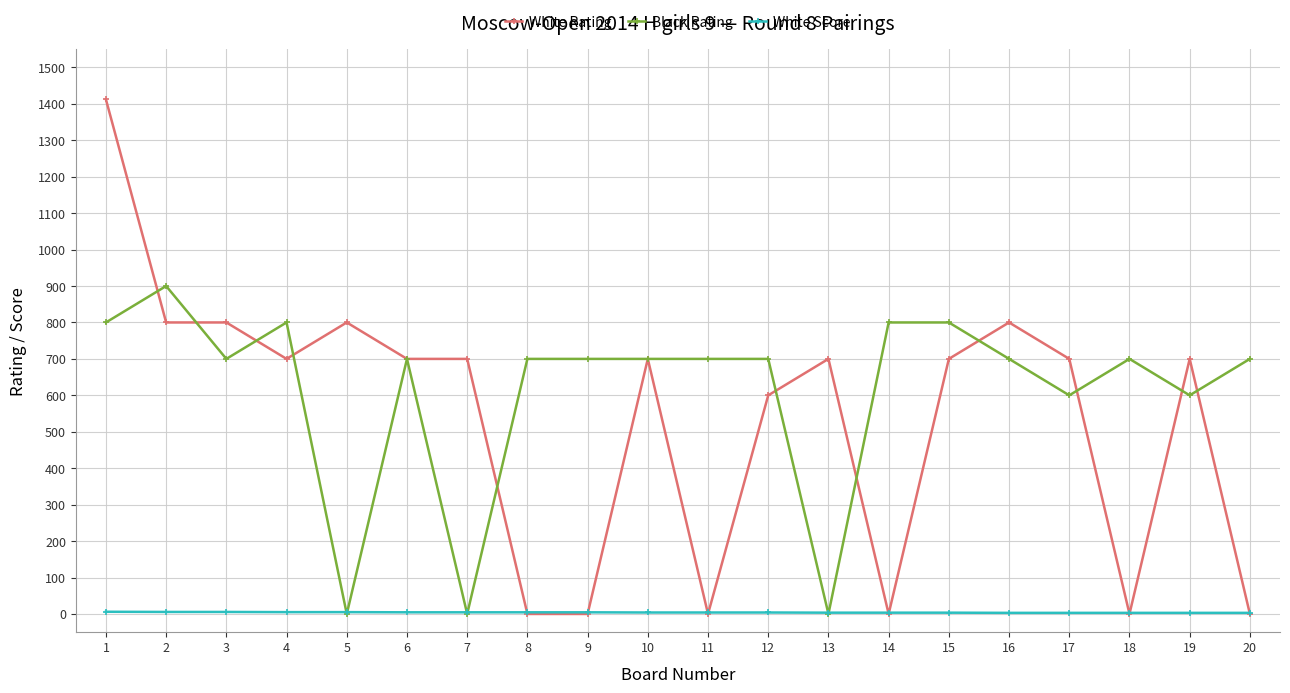

How many lines are shown in the chart?

3